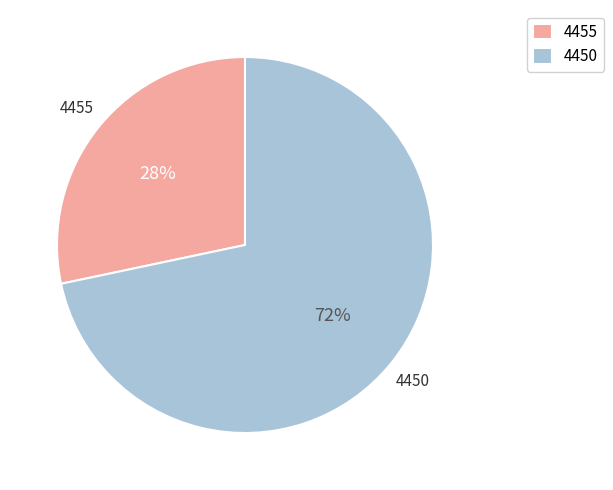

To the nearest percent, what is the combined percentage of 4455 and 4450?

100%